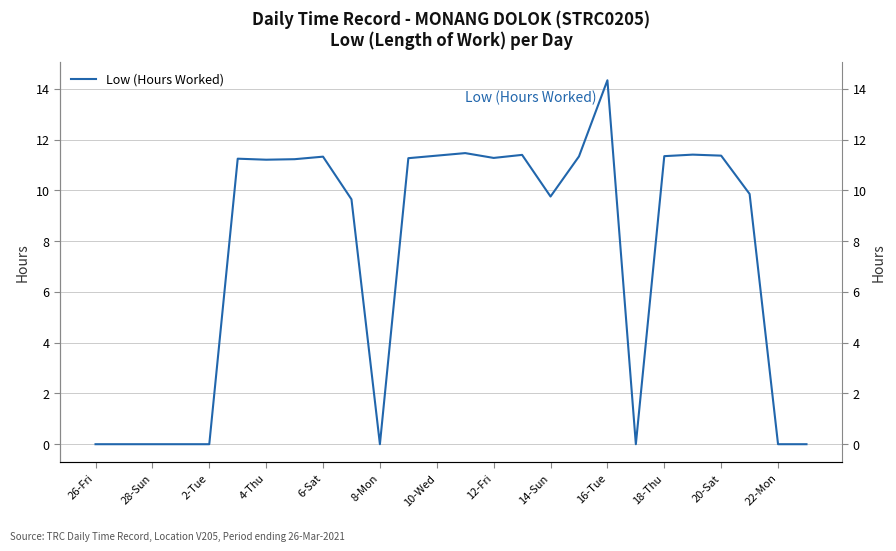

How many categories are shown in the chart?

26